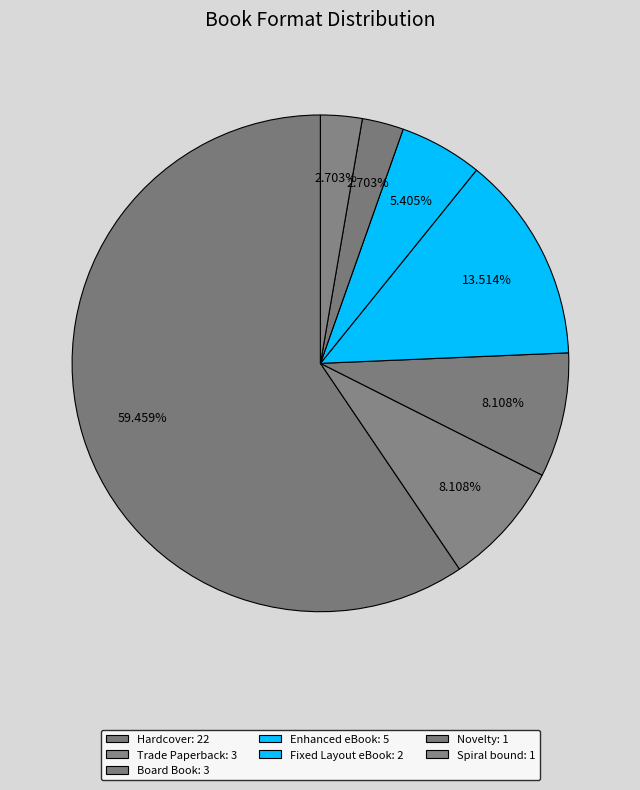

The Spiral bound slice represents 3% of the pie. True or false?

True